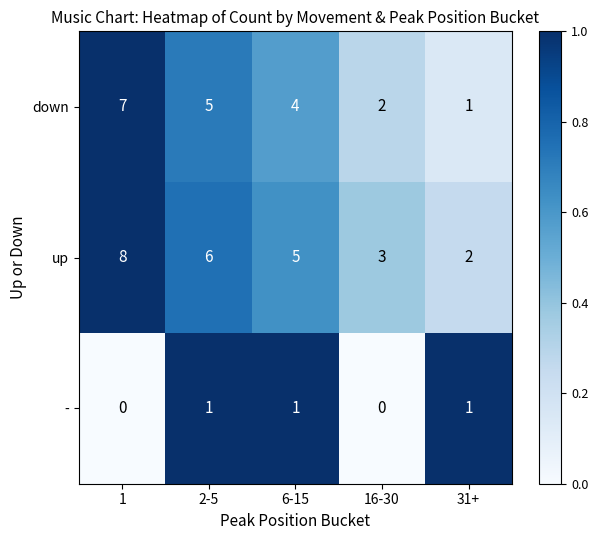

Reading right to left, list all the values displayed in this chart.

down: 31+=1	16-30=2	6-15=4	2-5=5	1=7
up: 31+=2	16-30=3	6-15=5	2-5=6	1=8
-: 31+=1	16-30=0	6-15=1	2-5=1	1=0